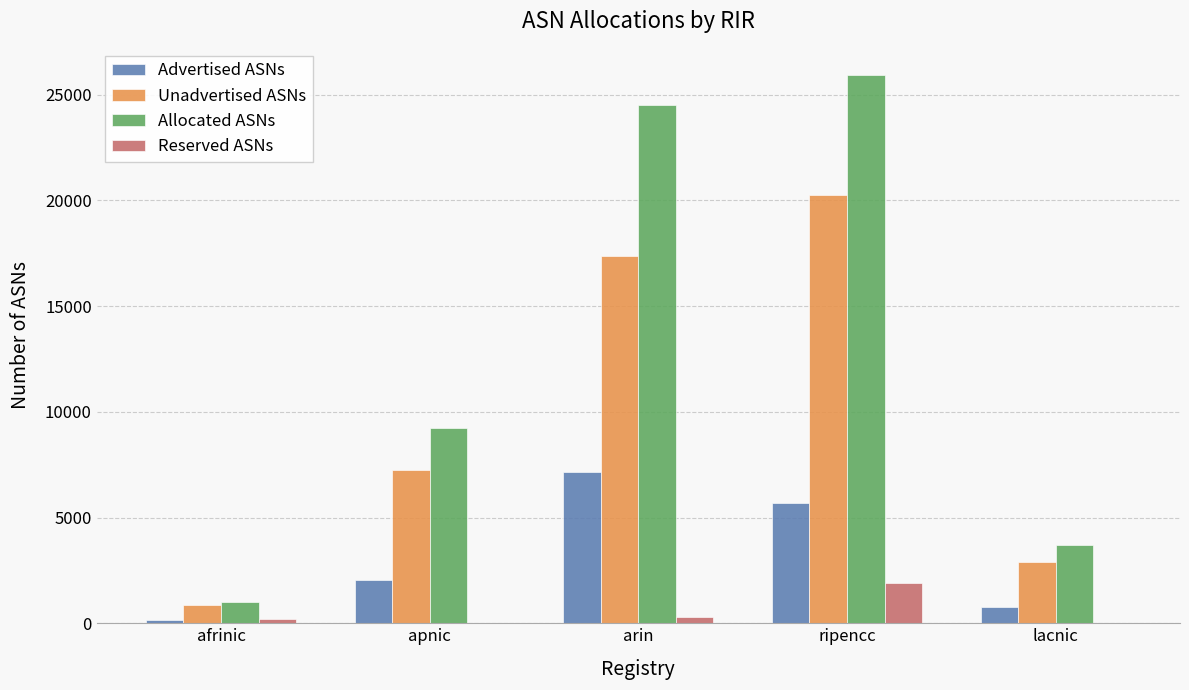

The value of Unadvertised ASNs at lacnic is 2912. True or false?

True